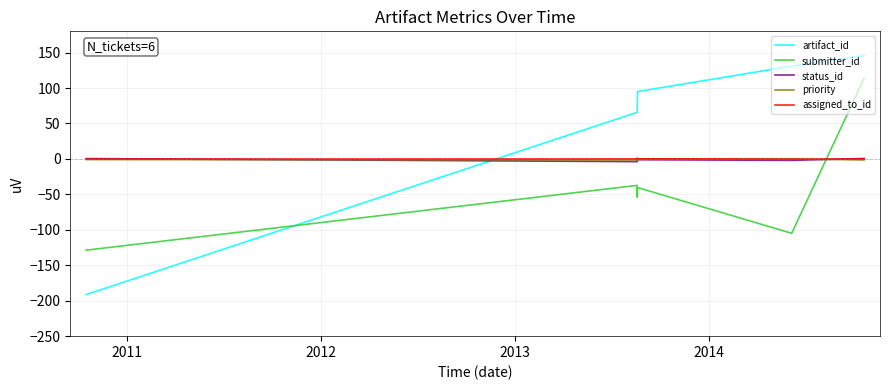

What are all the series names shown in the legend?

artifact_id, submitter_id, status_id, priority, assigned_to_id